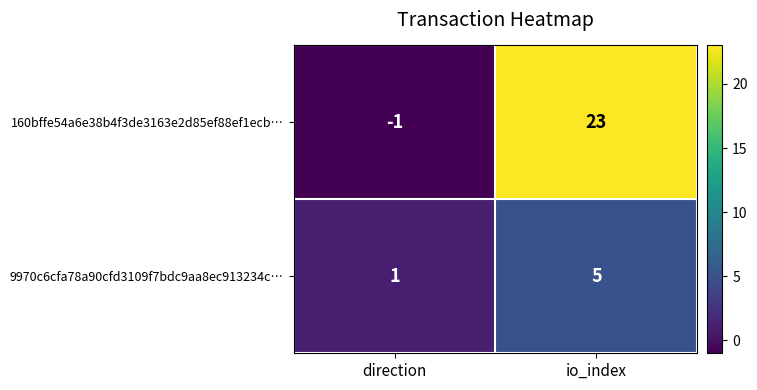

Reading left to right, transcribe all the data shown in this chart.

160bffe54a6e38b4f3de3163e2d85ef88ef1ecb…: -1	23
9970c6cfa78a90cfd3109f7bdc9aa8ec913234c…: 1	5